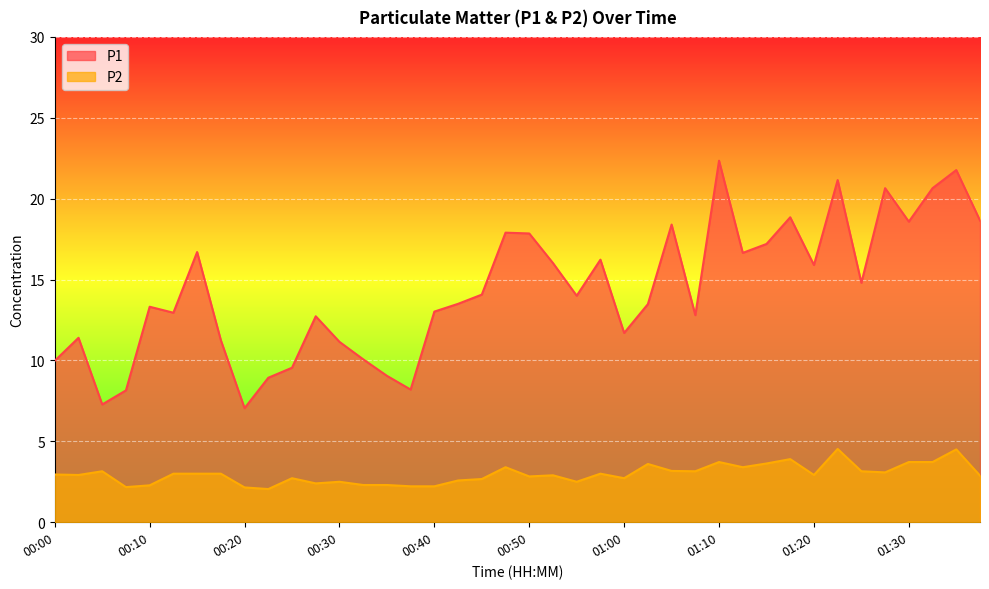

How many data points in P1 are above 14?

19